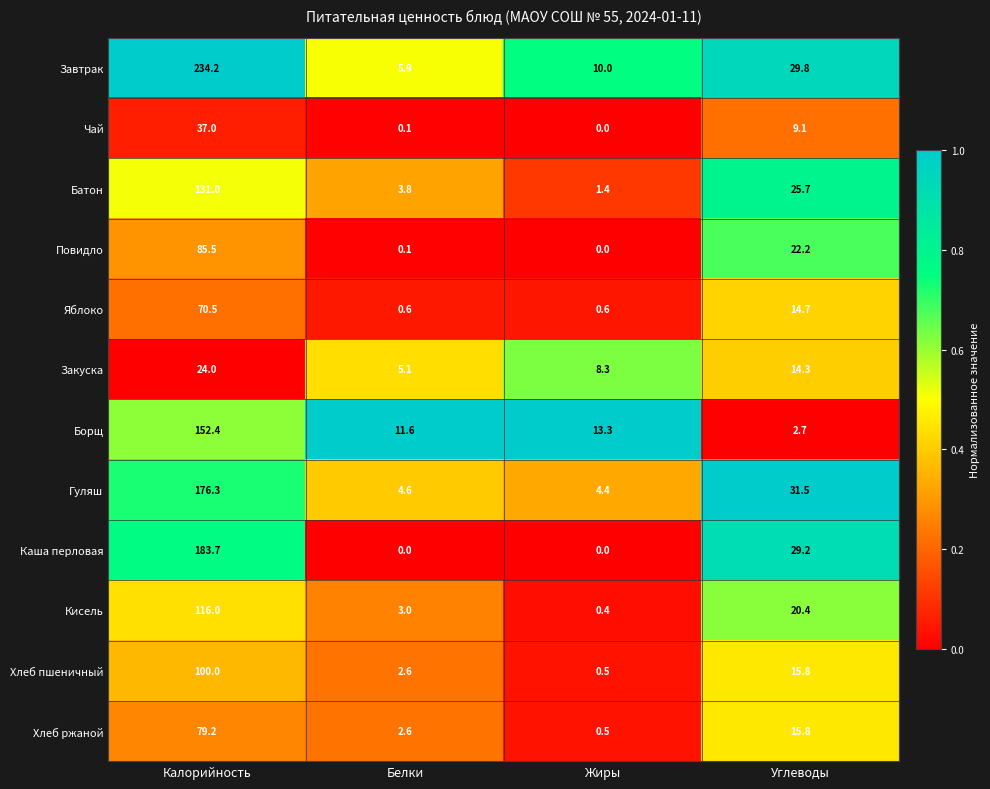

What is the greatest value displayed?

234.2